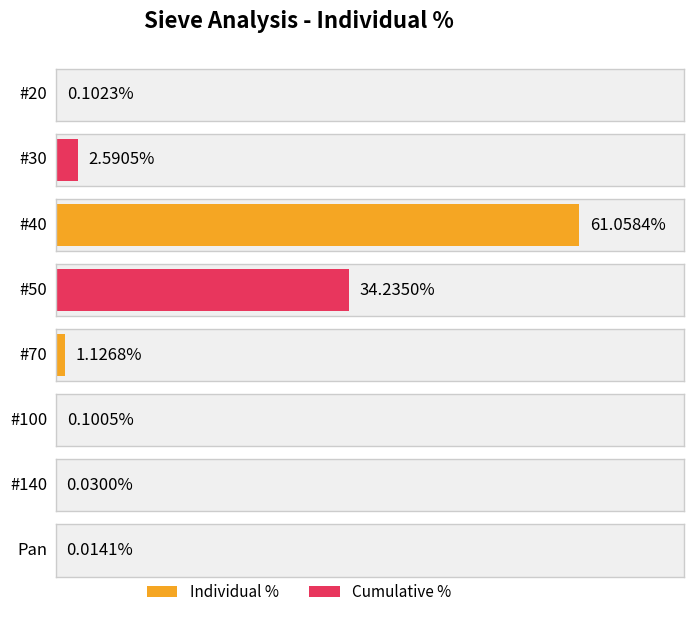

Which has a higher value, #40 or Pan?

#40